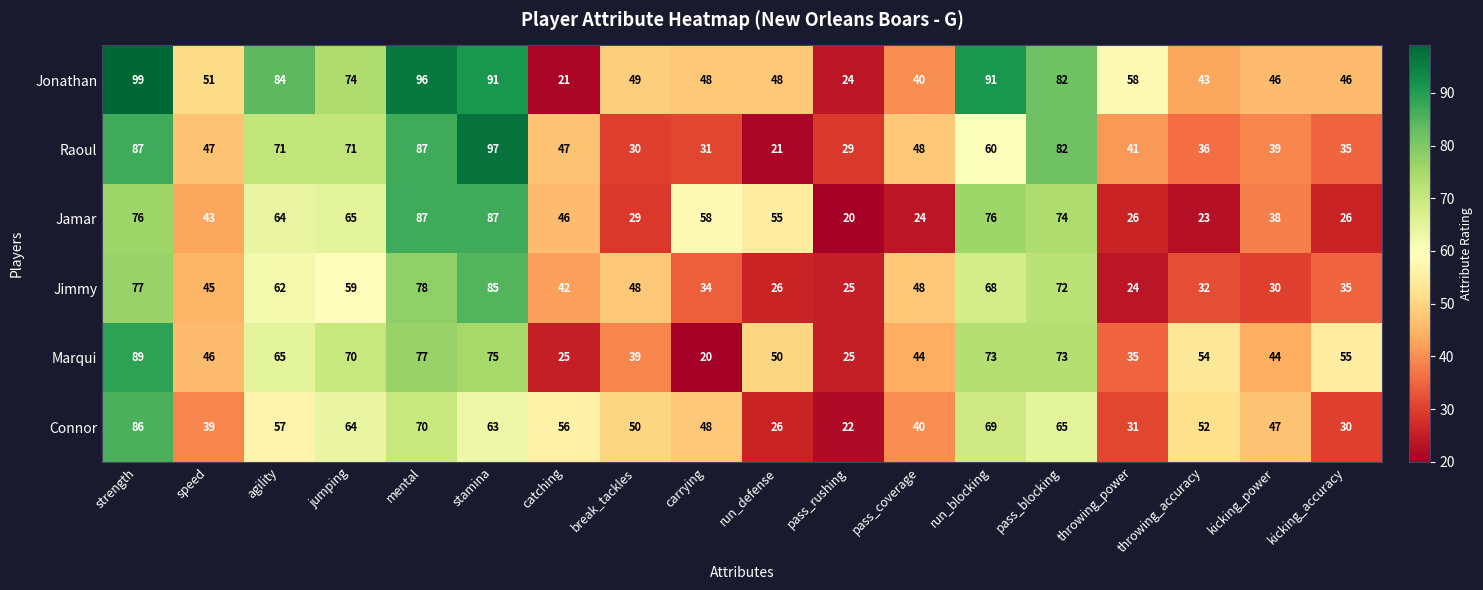

Where does the Jamar series first go above 55?

strength